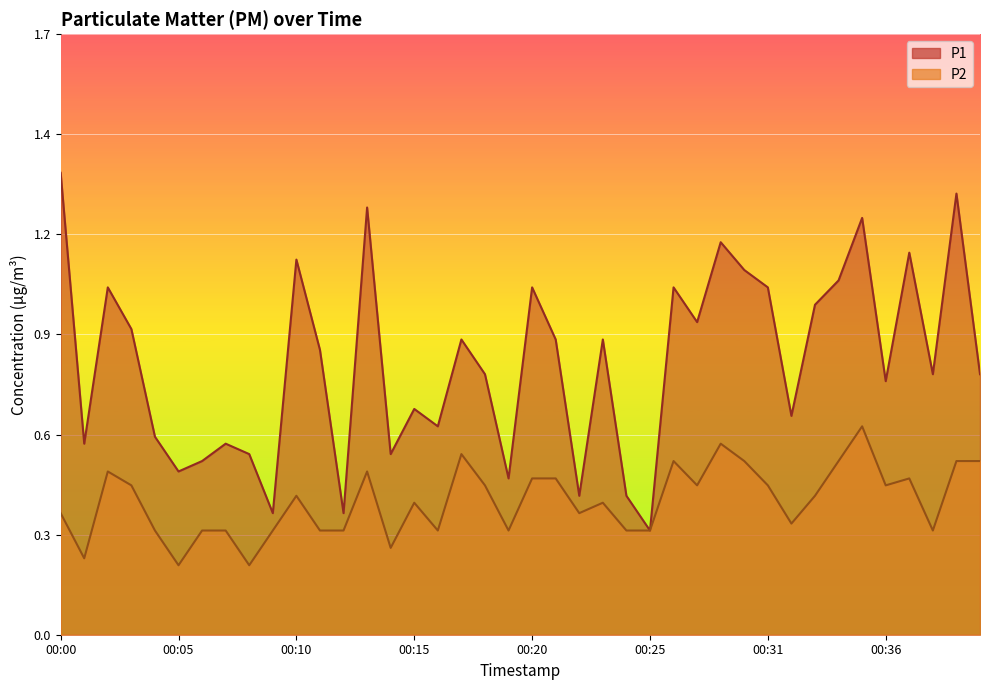

What is the difference between the second highest and second lowest values in the P2 series?

0.4